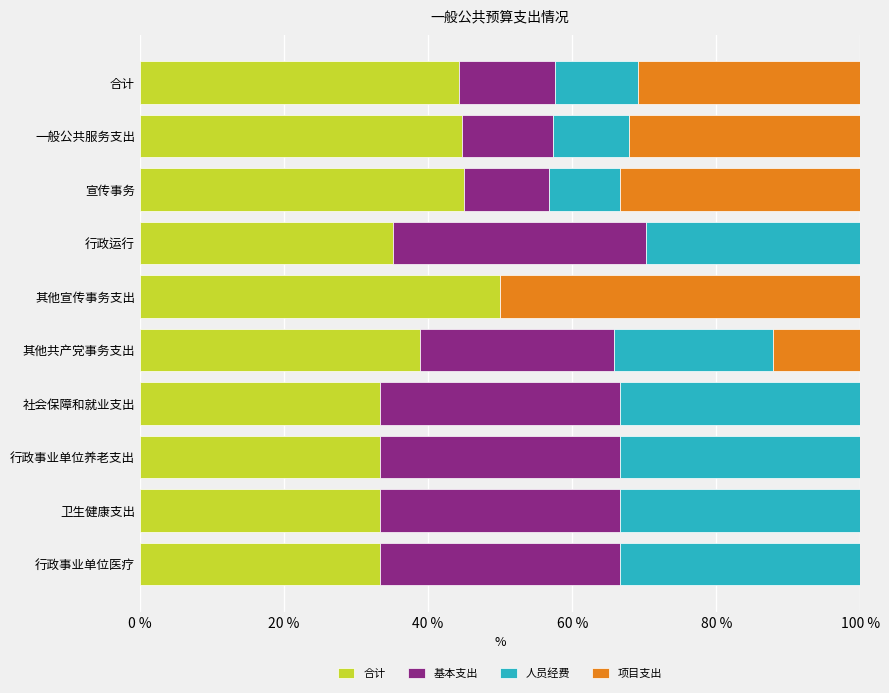

What is the sum of the 合计 values at 合计 and 行政事业单位养老支出?

77.6